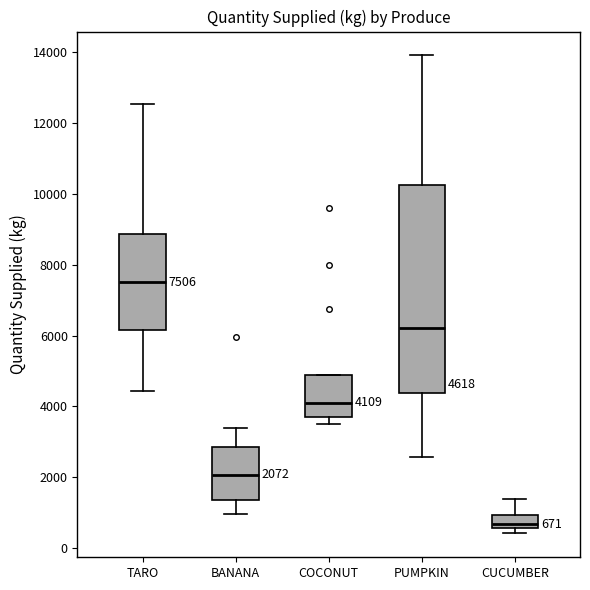

Which box is the tallest, from its lower edge to its upper edge?

PUMPKIN